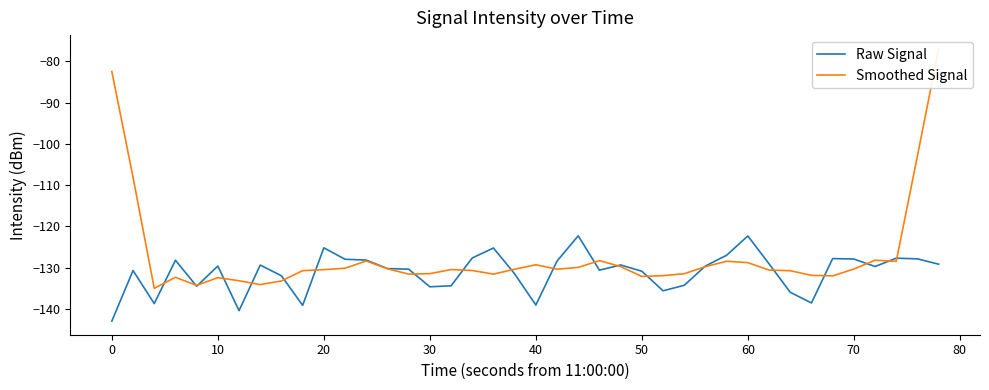

The value of Raw Signal at 30 is -134.7. True or false?

True